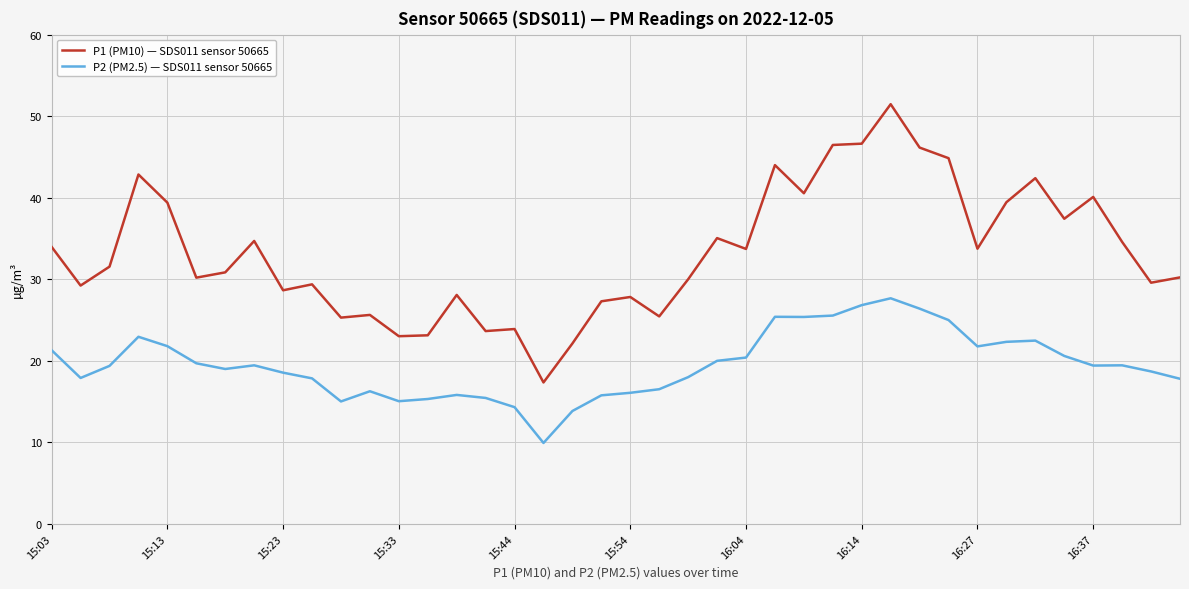

What is the greatest value displayed?

51.5